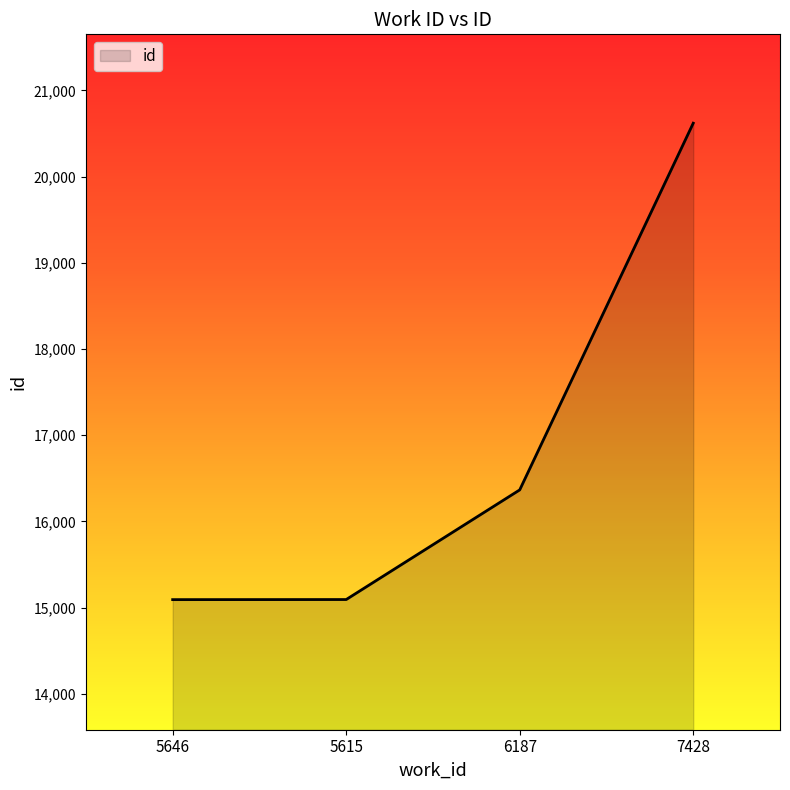

What is the difference between the maximum and minimum values?

5527